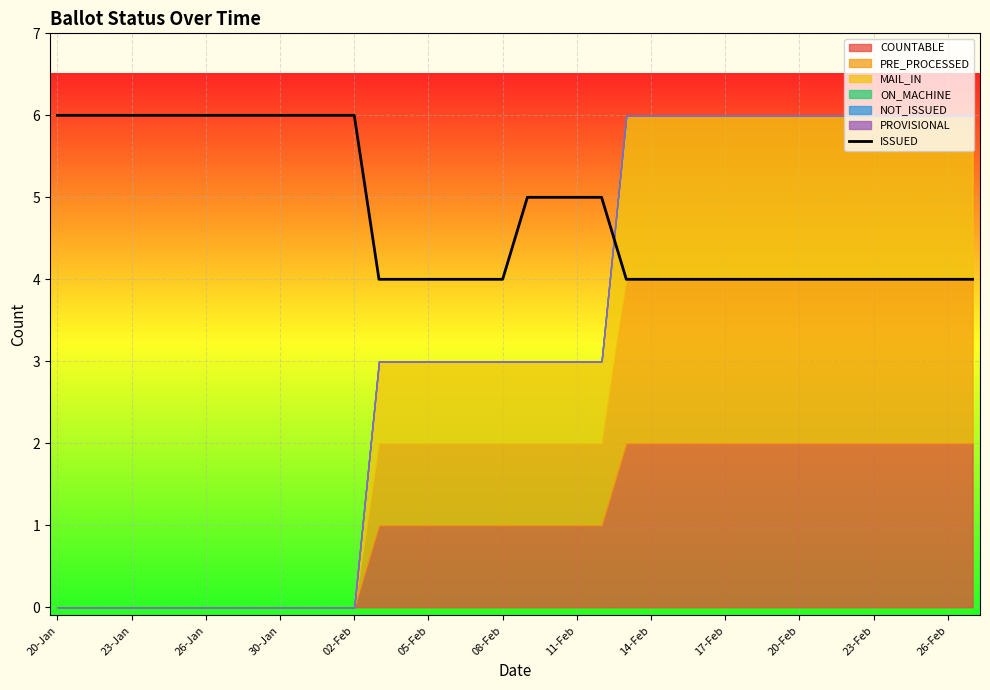

What is the highest value of the ISSUED series?

6